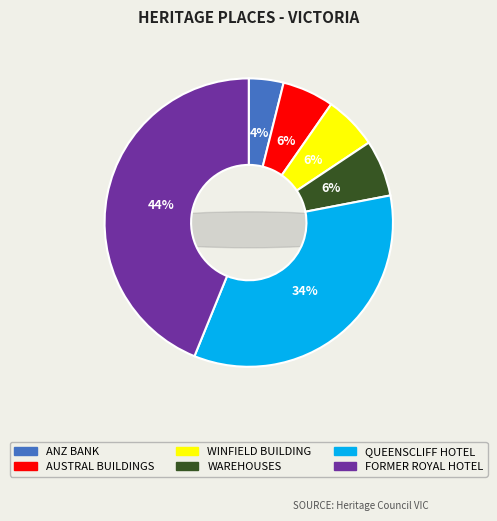

What portion of the pie excludes QUEENSCLIFF HOTEL?

65.8%